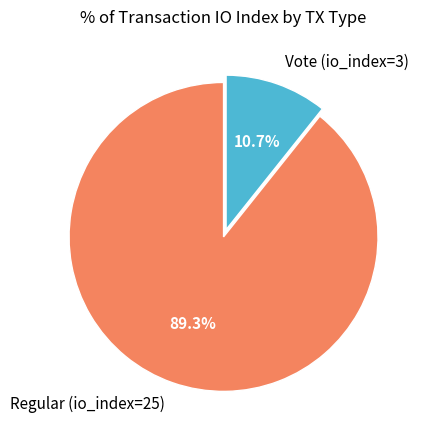

To the nearest percent, what percentage of the pie is Vote (io_index=3)?

11%